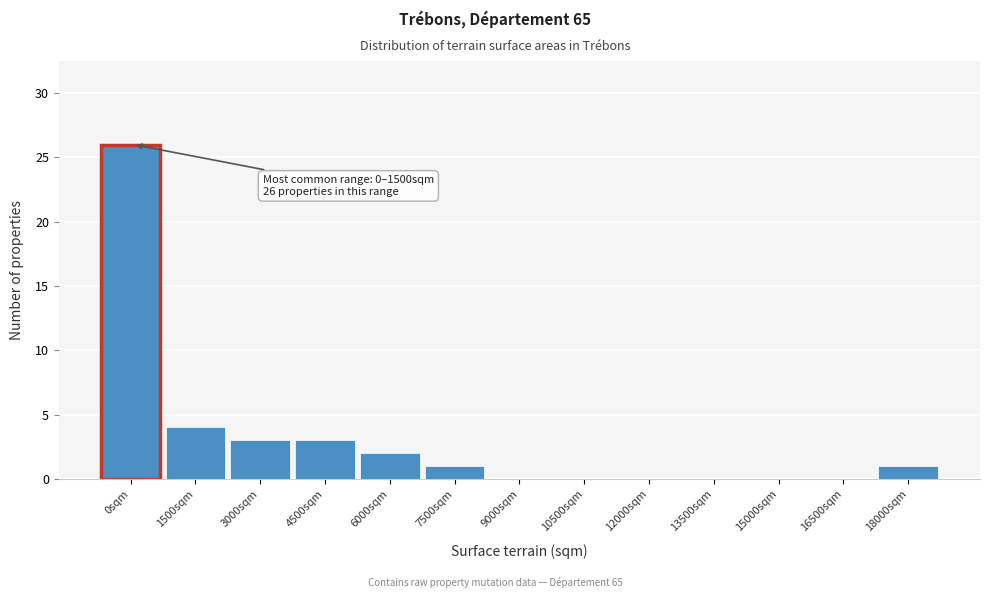

Reading right to left, extract all data points from this chart.

18000sqm=1	16500sqm=0	15000sqm=0	13500sqm=0	12000sqm=0	10500sqm=0	9000sqm=0	7500sqm=1	6000sqm=2	4500sqm=3	3000sqm=3	1500sqm=4	0sqm=26